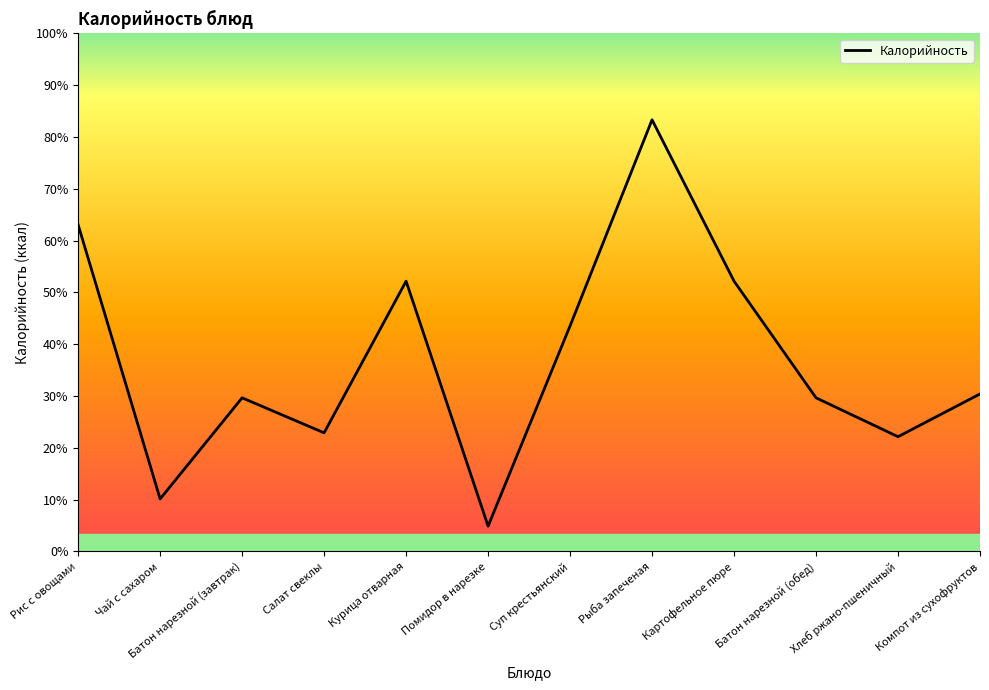

Which label corresponds to the smallest value in the chart?

Помидор в нарезке